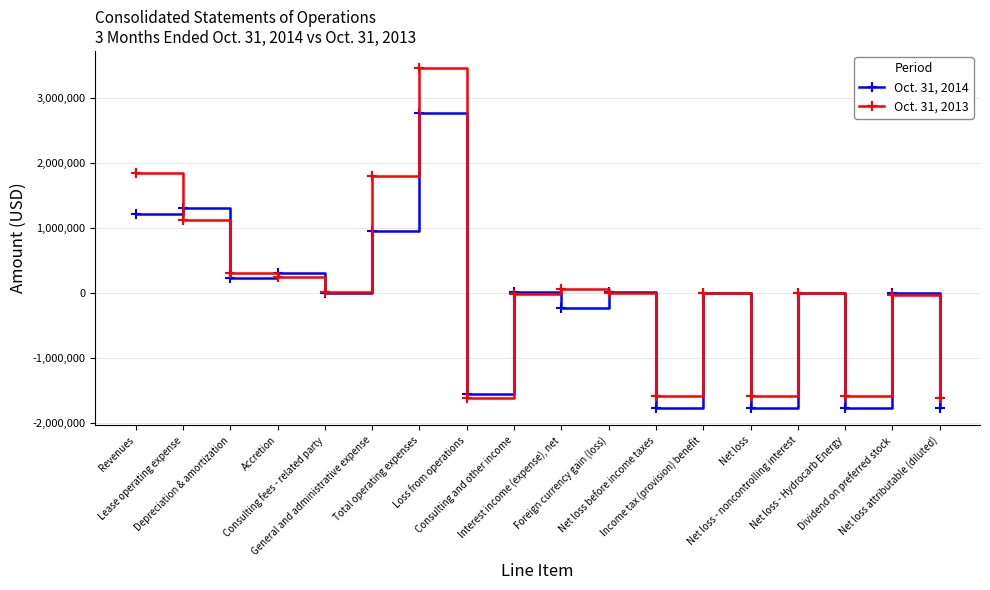

Between which two adjacent categories do Oct. 31, 2013 and Oct. 31, 2014 first intersect?

Revenues and Lease operating expense